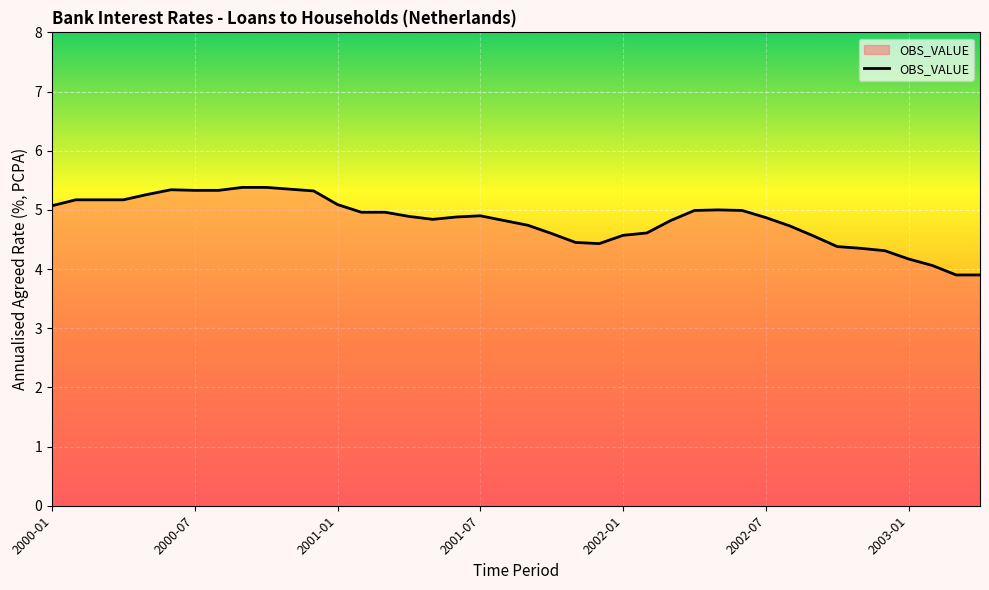

How many values are below 4?

2